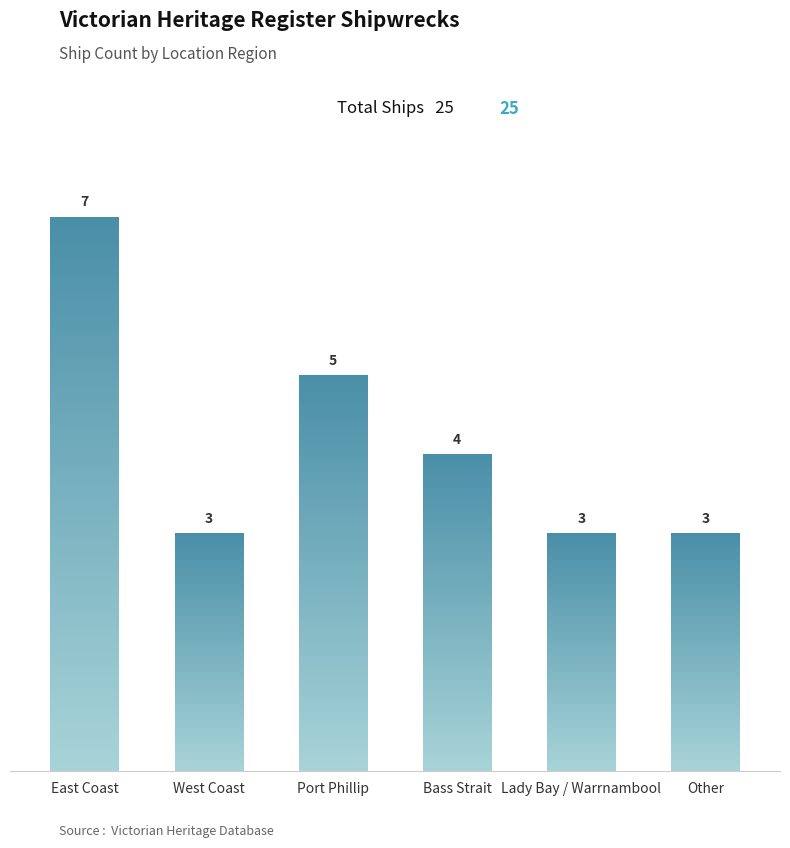

Reading left to right, list all the values displayed in this chart.

East Coast=7	West Coast=3	Port Phillip=5	Bass Strait=4	Lady Bay / Warrnambool=3	Other=3